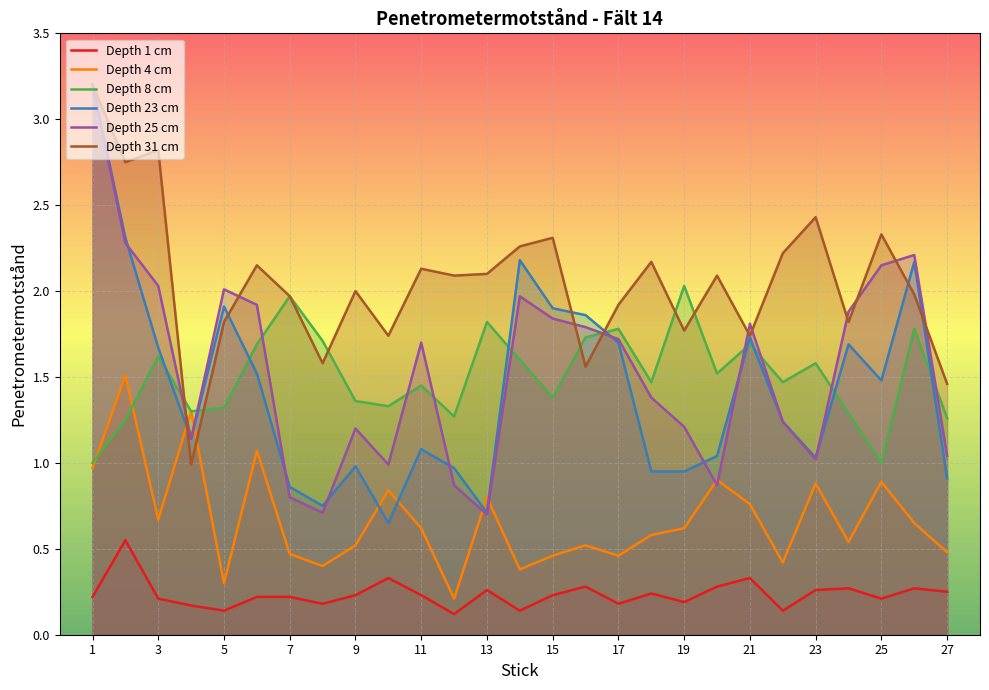

Which series has the largest total across all categories?

Depth 31 cm